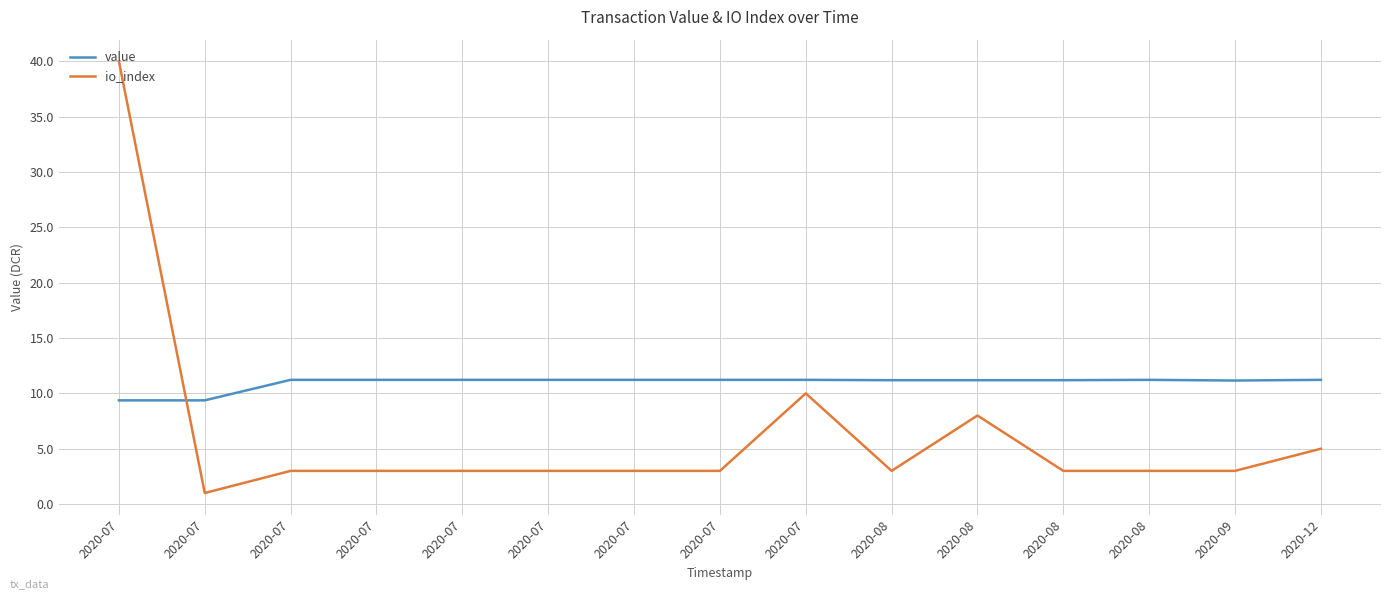

True or false: io_index and value intersect in this chart.

True